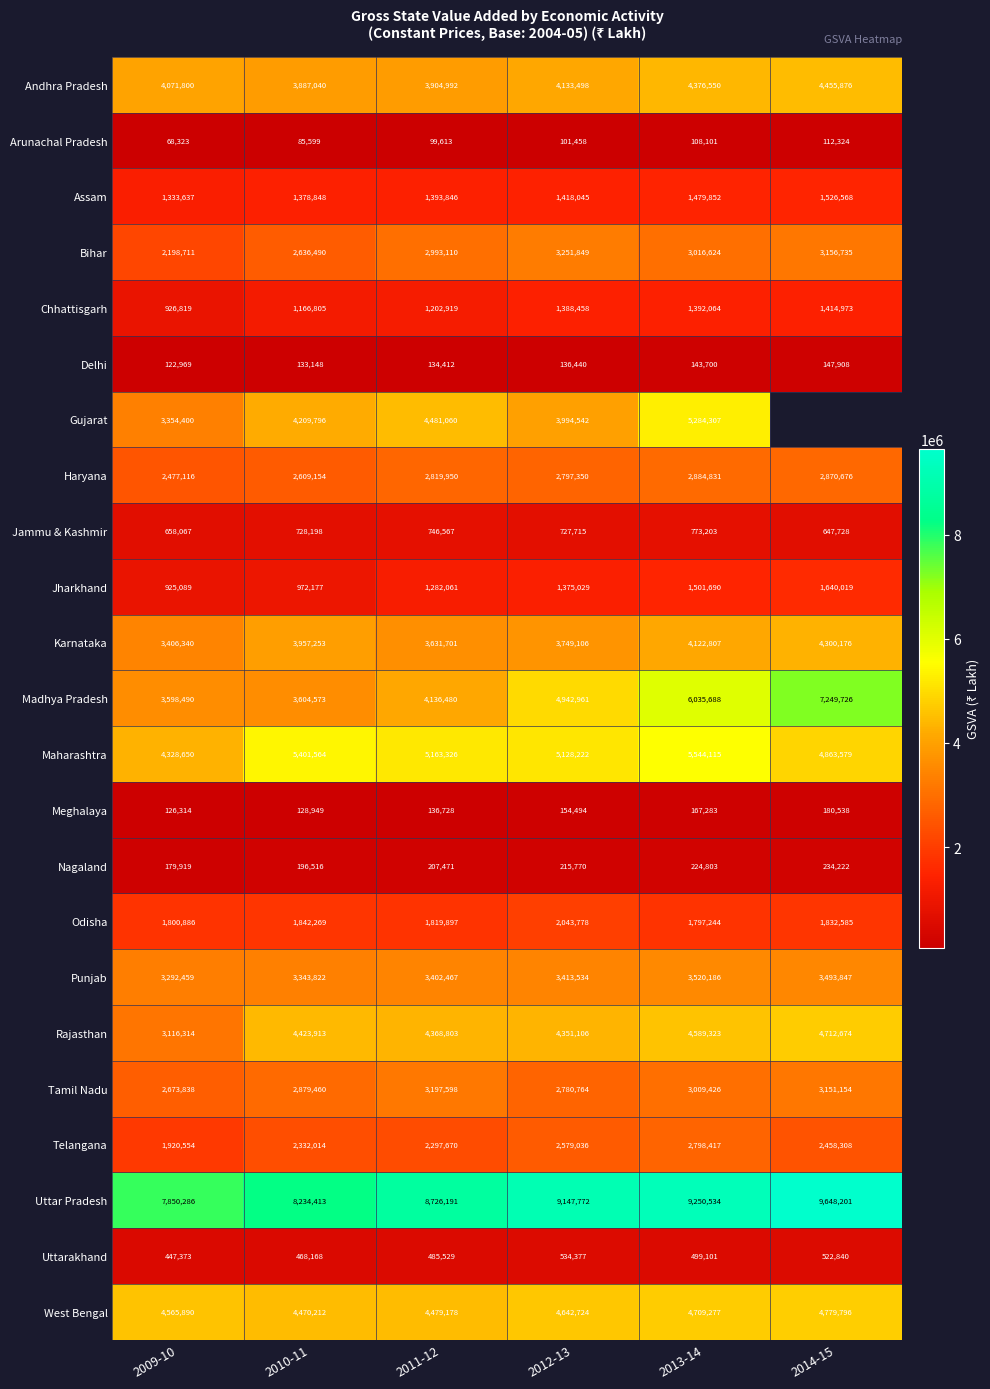

How many series are shown in this chart?

23